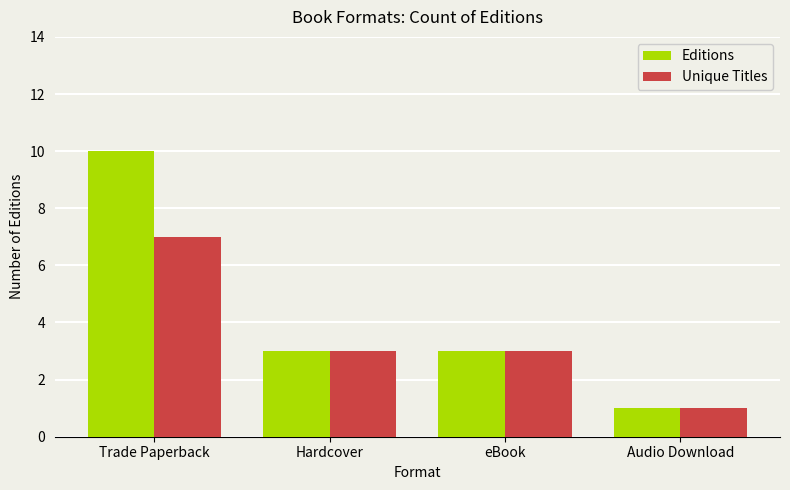

What are all the series names shown in the legend?

Editions, Unique Titles